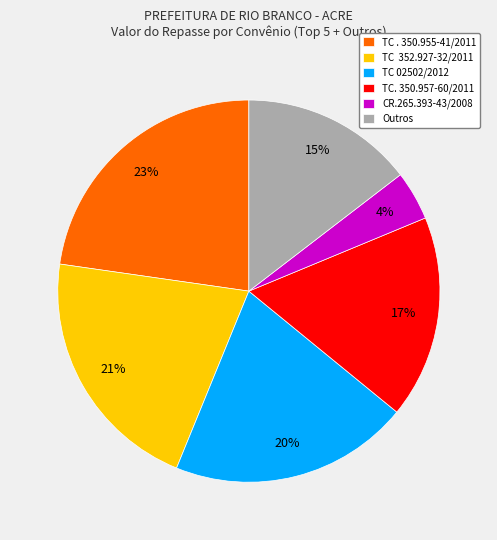

To the nearest percent, what is the average slice percentage?

17%